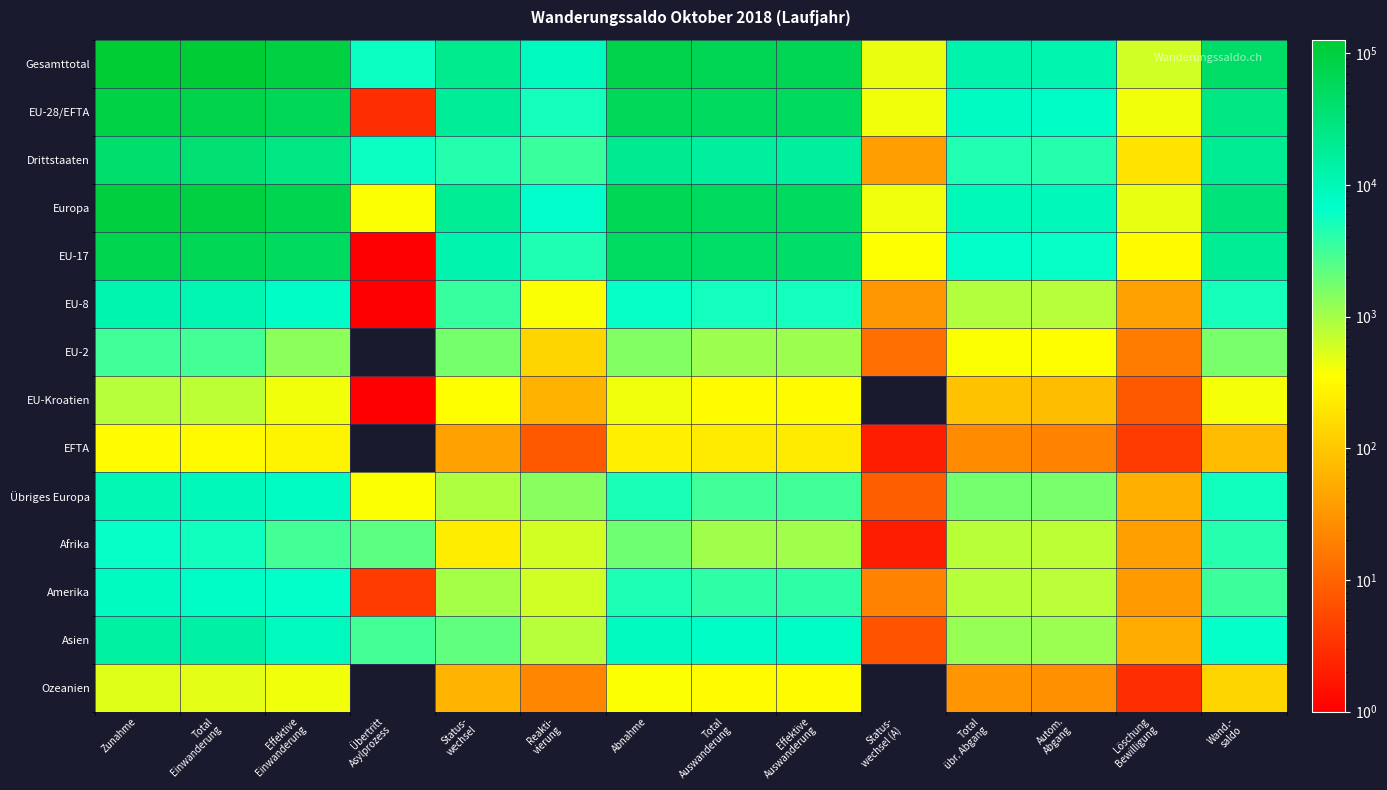

Which category has the lowest value across all series?

Übertritt
Asylprozess